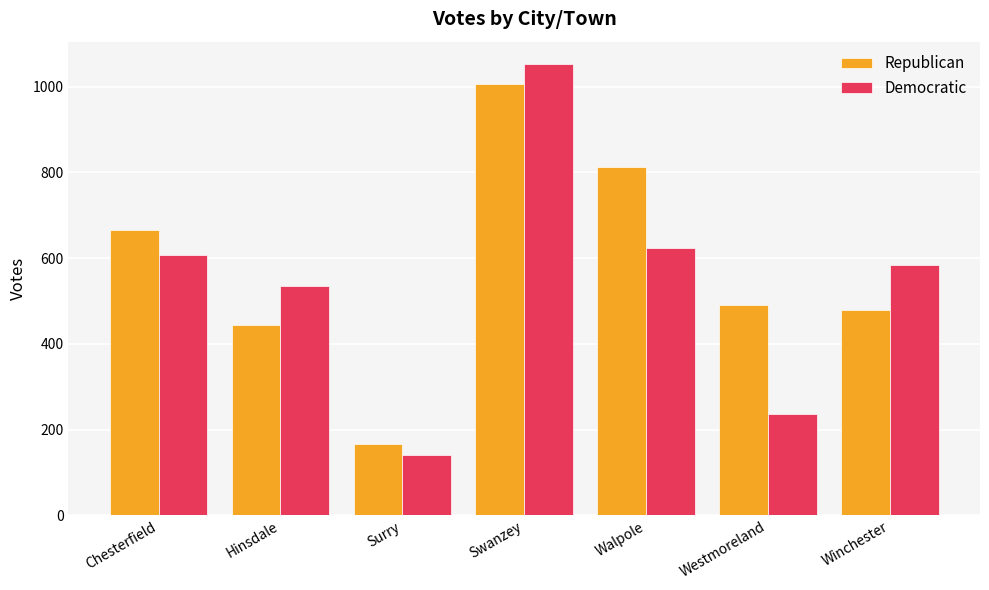

True or false: Democratic has a value of 607 at Chesterfield.

True